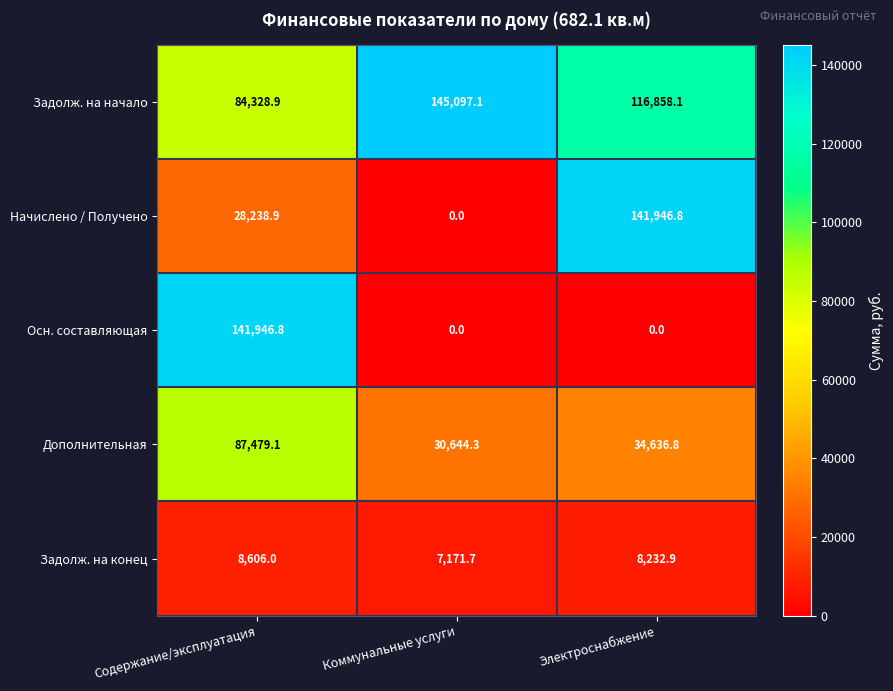

Is it true that Задолж. на конец equals 7171.7 at Коммунальные услуги?

True